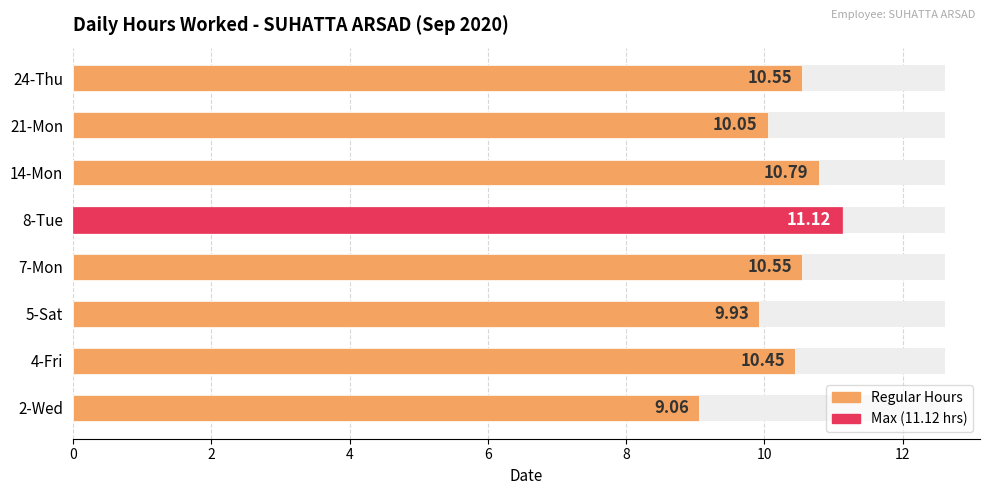

What is the sum of the values at 14-Mon and 21-Mon?

20.8